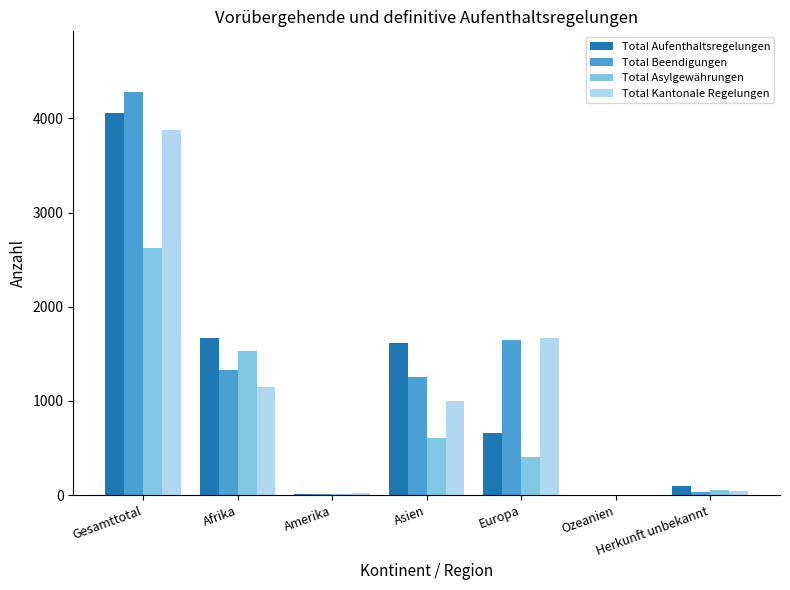

The value of Total Beendigungen at Gesamttotal is 4283. True or false?

True